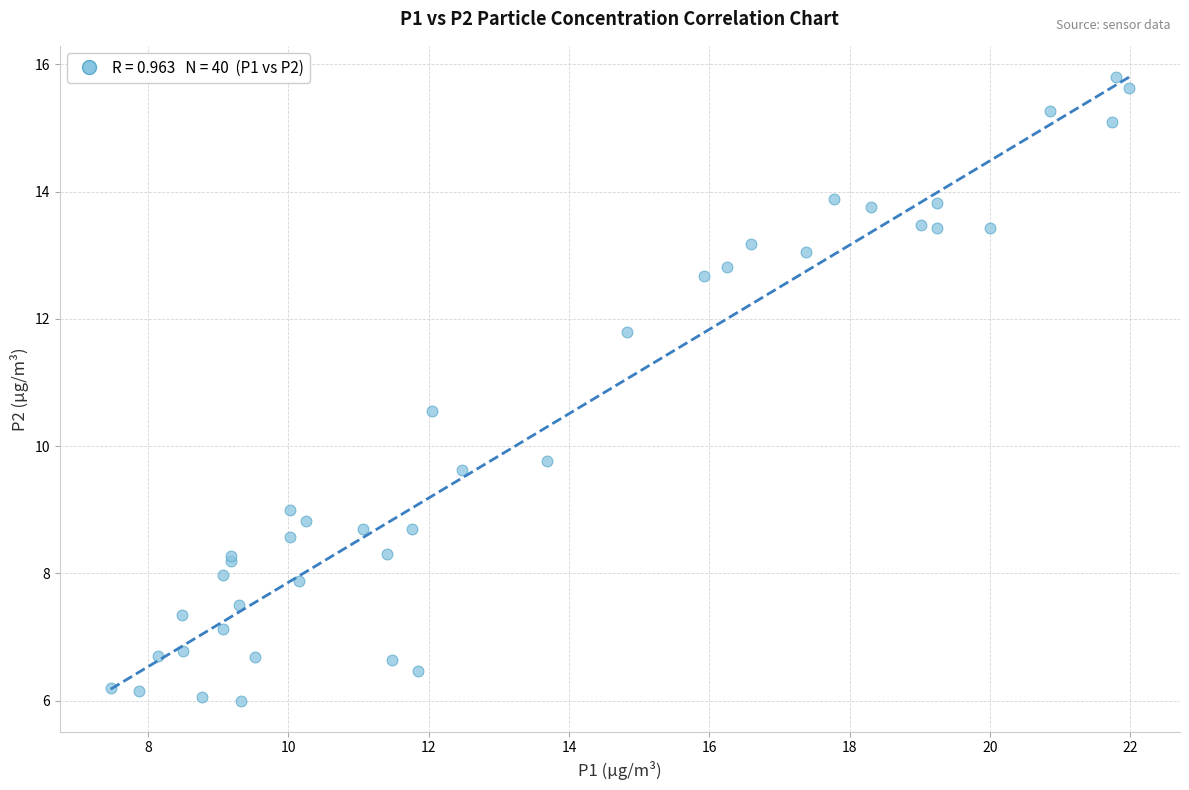

What Y value in the scatter plot is closest to 10?

9.8